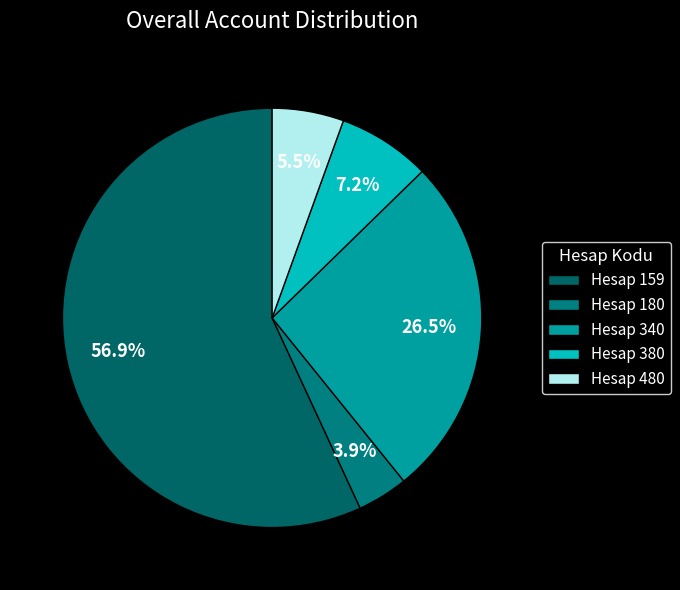

How many segments does this pie chart have?

5